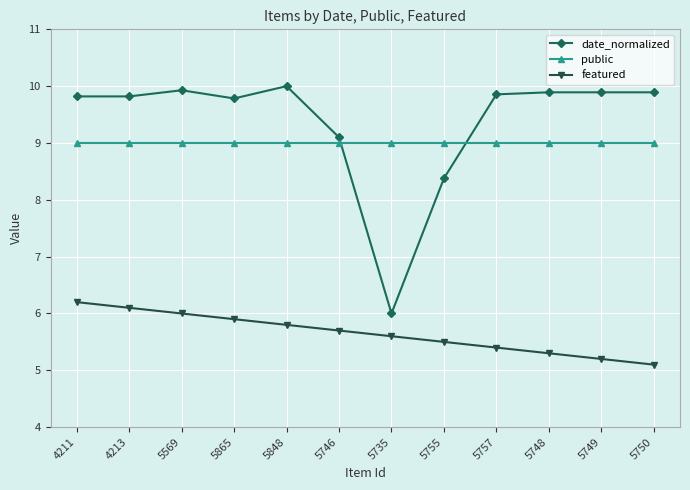

Which series has the widest spread of values?

date_normalized